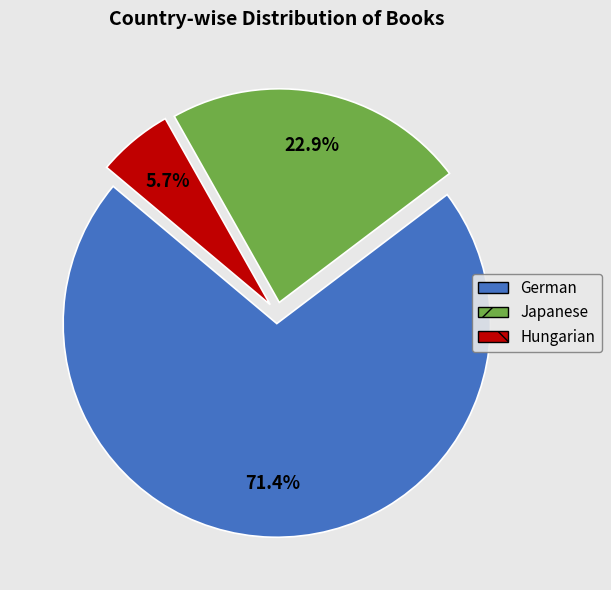

How much of the chart is everything except Japanese?

77.1%